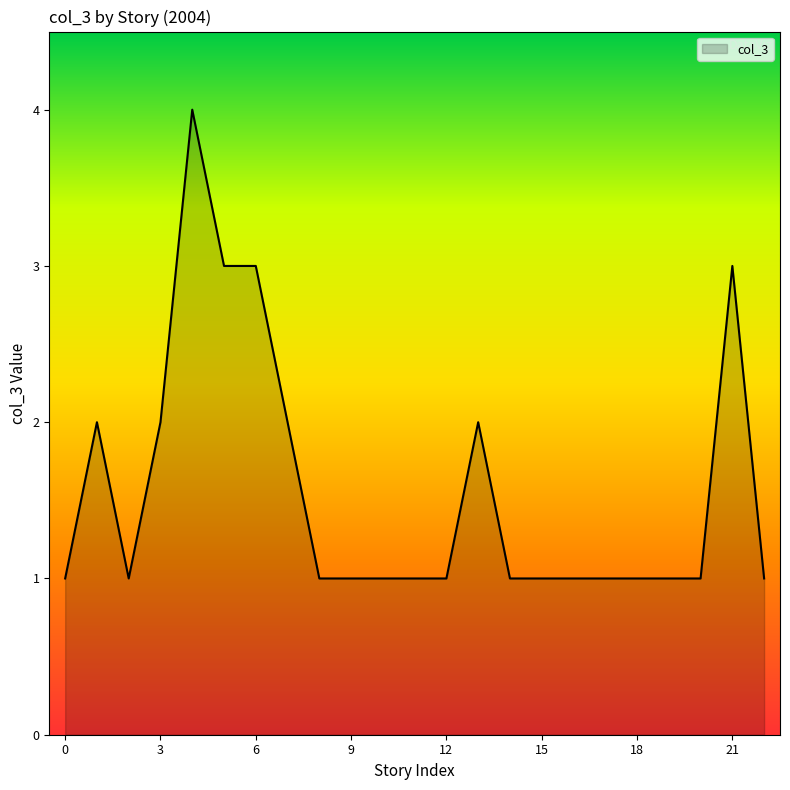

What is the greatest value displayed?

4